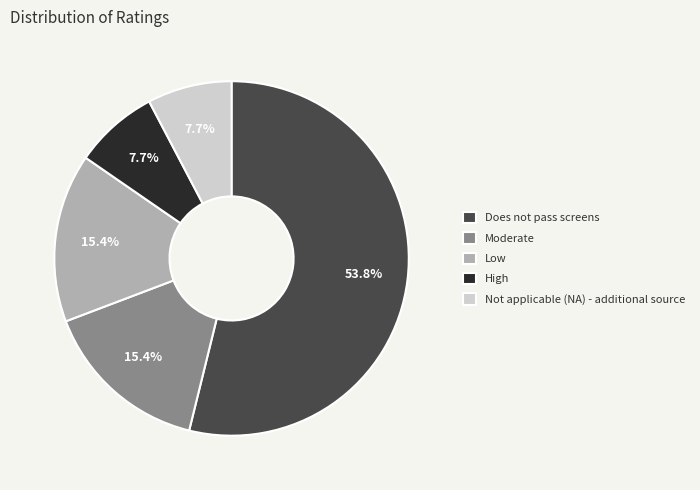

Combined, do Does not pass screens and Not applicable (NA) - additional source account for over 50%?

Yes